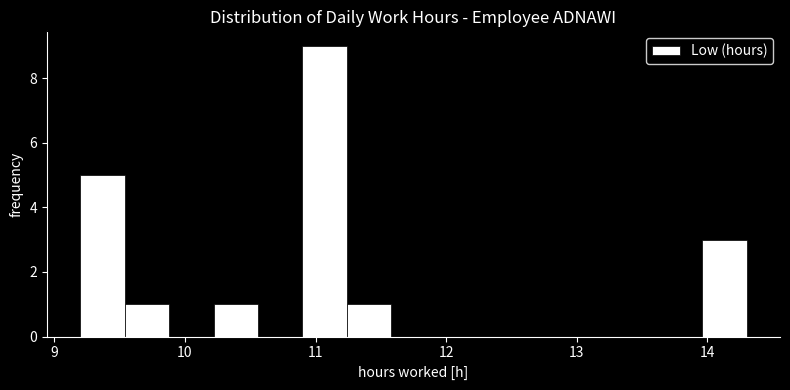

Read against the x-axis, roughly where is the centre of the tallest bar?

11.1